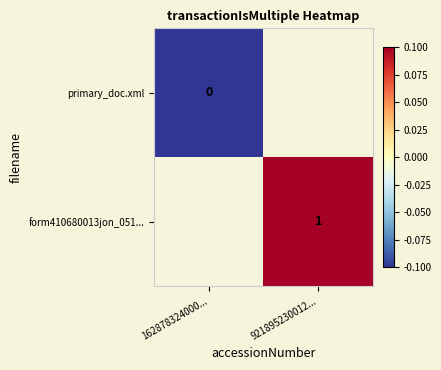

Count the number of data series in this chart.

2